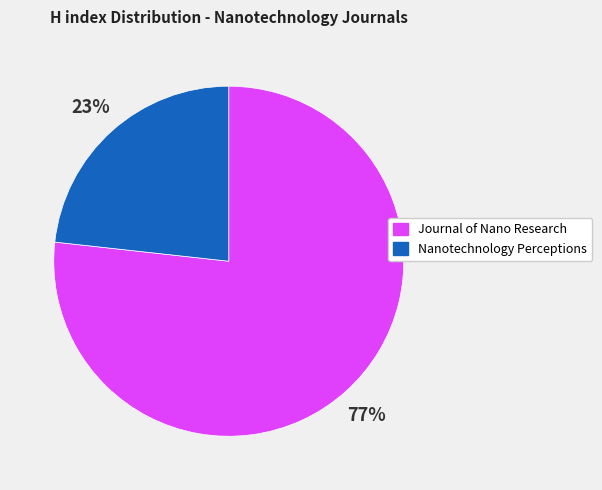

True or false: Nanotechnology Perceptions accounts for 23% of the total.

True